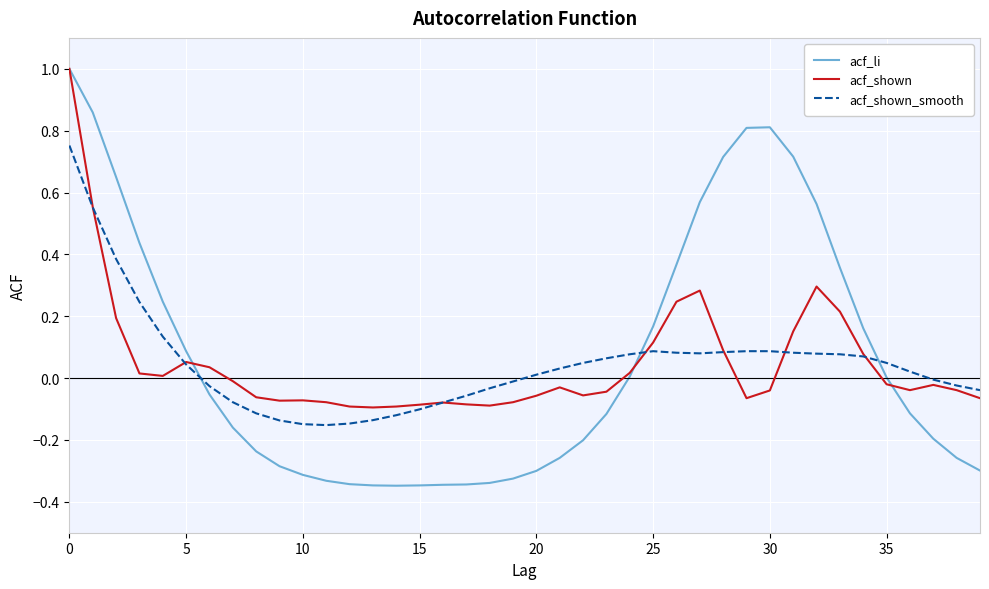

Which series has the largest range (max minus min)?

acf_li